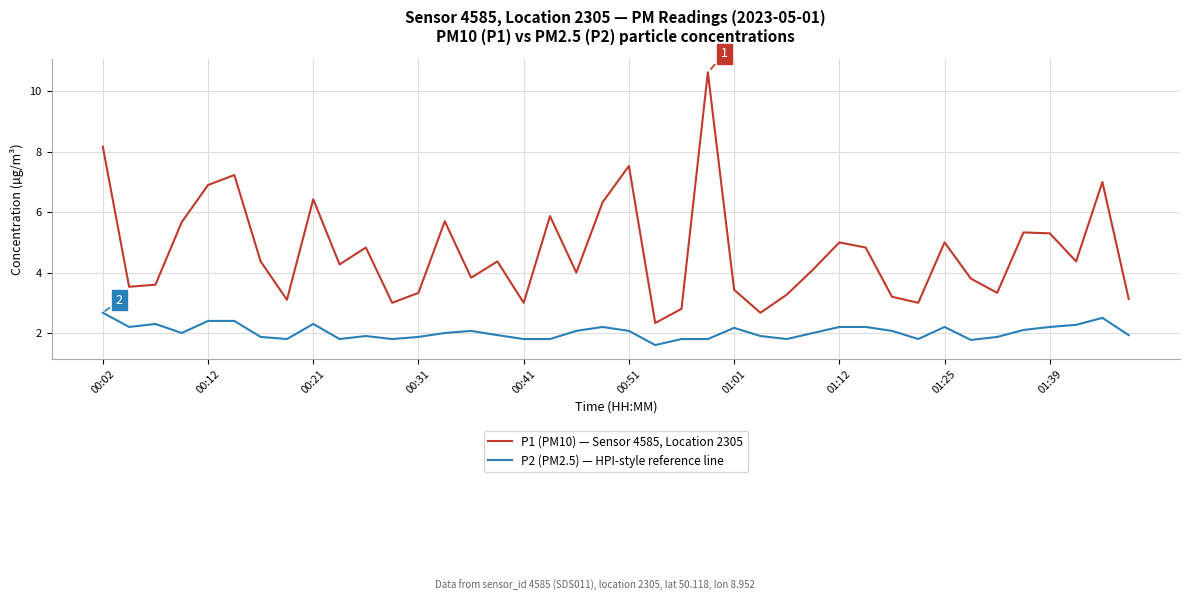

True or false: P1 (PM10) — Sensor 4585, Location 2305 and P2 (PM2.5) — HPI-style reference line intersect in this chart.

False